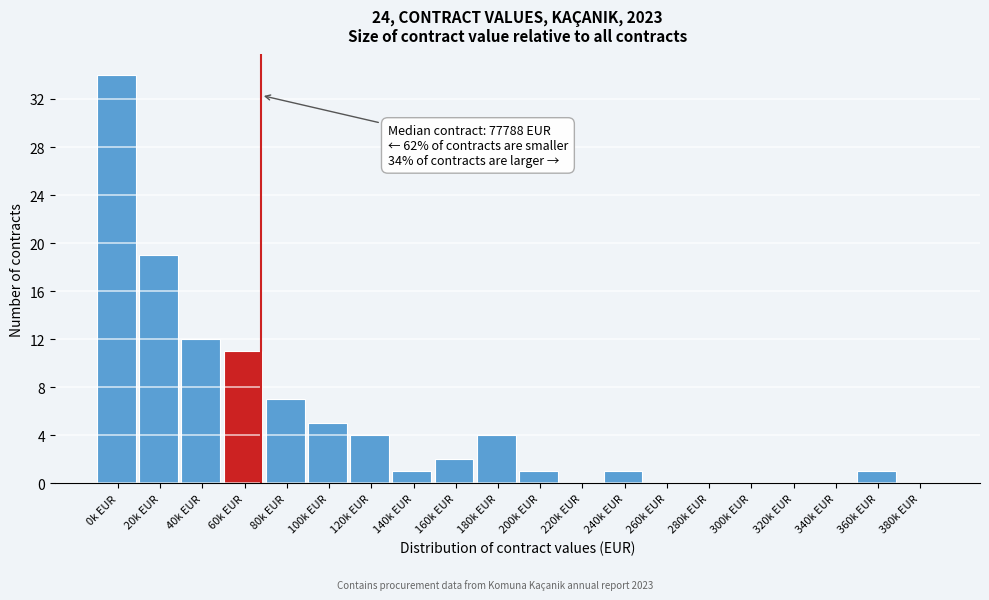

Reading right to left, extract all data points from this chart.

380k EUR=0	360k EUR=1	340k EUR=0	320k EUR=0	300k EUR=0	280k EUR=0	260k EUR=0	240k EUR=1	220k EUR=0	200k EUR=1	180k EUR=4	160k EUR=2	140k EUR=1	120k EUR=4	100k EUR=5	80k EUR=7	60k EUR=11	40k EUR=12	20k EUR=19	0k EUR=34